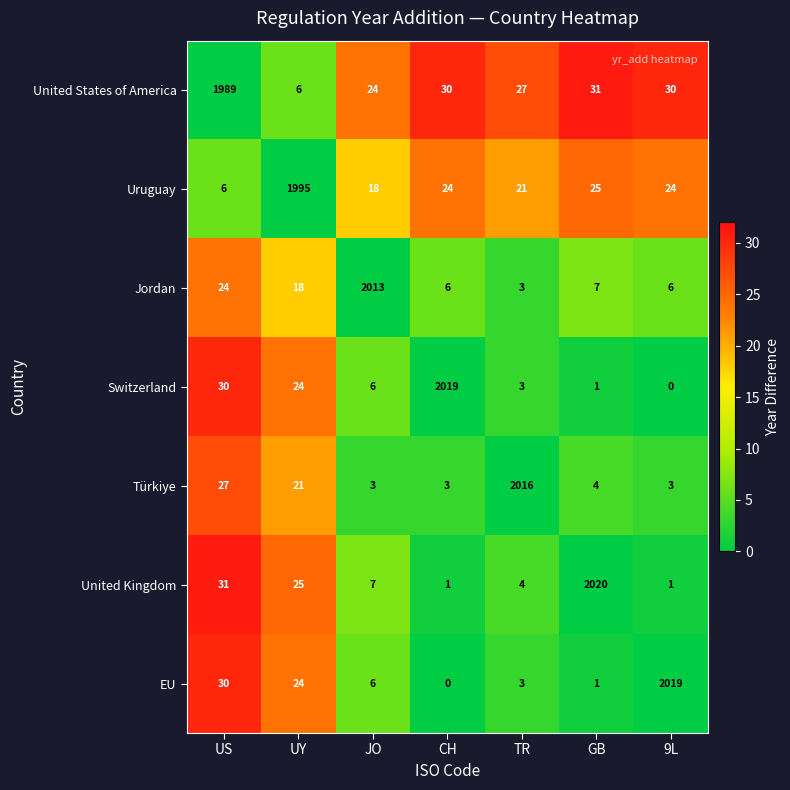

What is the difference between the highest and lowest values at UY?

1989